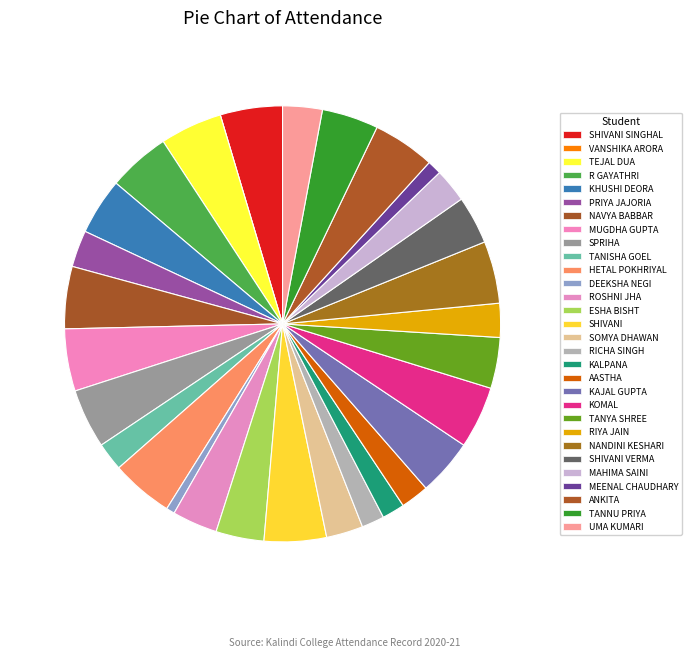

Is it true that SPRIHA is 13% of the pie?

False